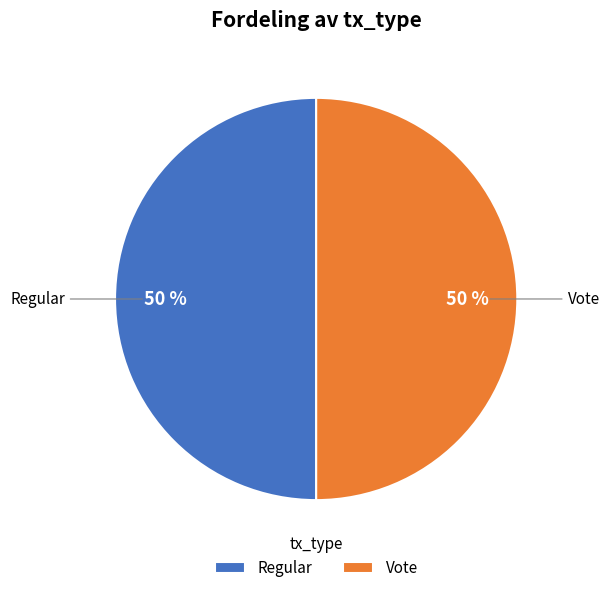

What percentage is the Vote slice, to the nearest percent?

50%